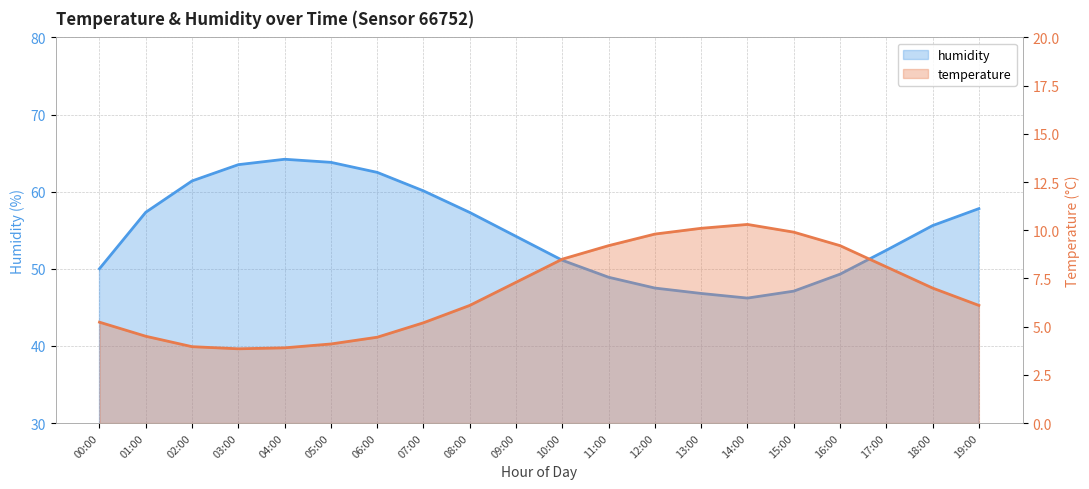

The humidity series shows 46.8 at 13:00. True or false?

True